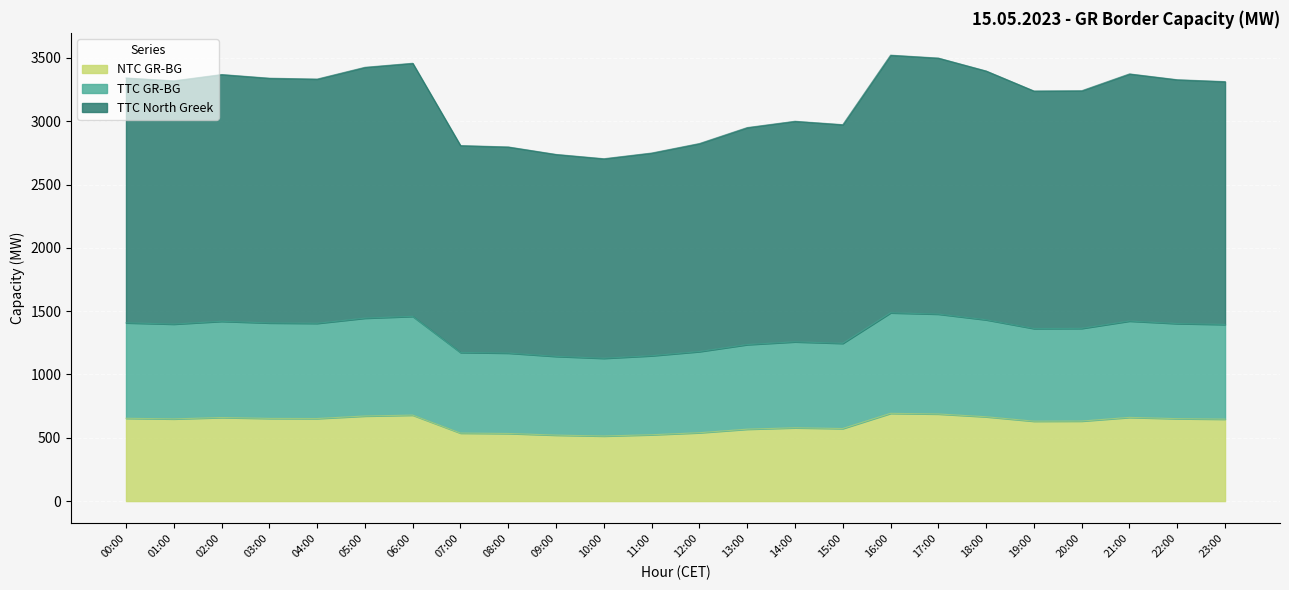

Where is the first local maximum for TTC GR-BG?

02:00